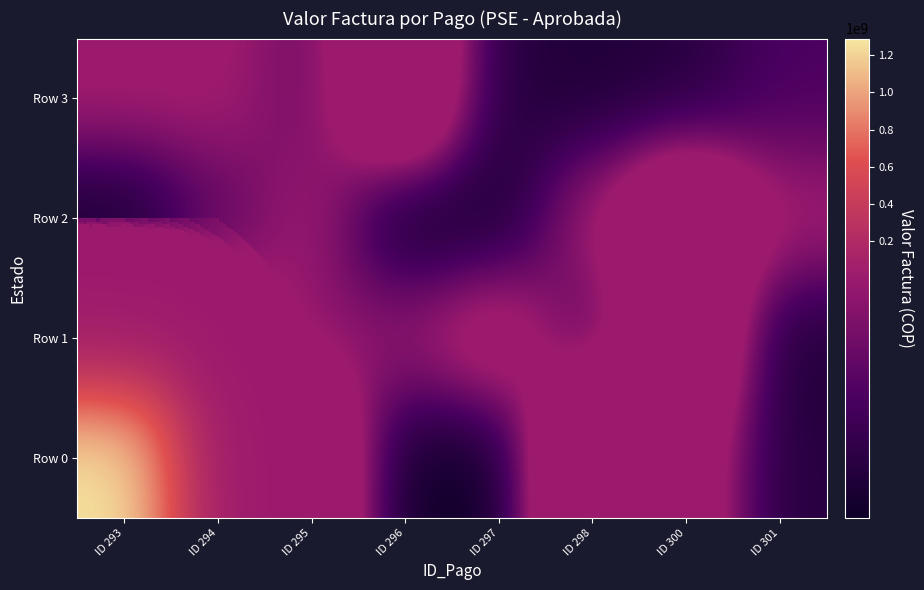

Reading right to left, extract all data points from this chart.

Row 0: ID 301=157076.3	ID 300=1077751.9	ID 298=2173556.8	ID 297=5210.0	ID 296=14419.8	ID 295=1578344.0	ID 294=1620038.0	ID 293=1288600000.0
Row 1: ID 301=106379.9	ID 300=1715428.4	ID 298=333065.0	ID 297=1049726.3	ID 296=699698.0	ID 295=623778.0	ID 294=1131784.9	ID 293=739926.4
Row 2: ID 301=771445.0	ID 300=1542596.6	ID 298=771390.3	ID 297=71796.6	ID 296=5210.0	ID 295=768369.7	ID 294=415435.5	ID 293=14421.6
Row 3: ID 301=370483.0	ID 300=147976.0	ID 298=108448.0	ID 297=147974.0	ID 296=1620240.0	ID 295=504806.0	ID 294=771495.3	ID 293=771487.3